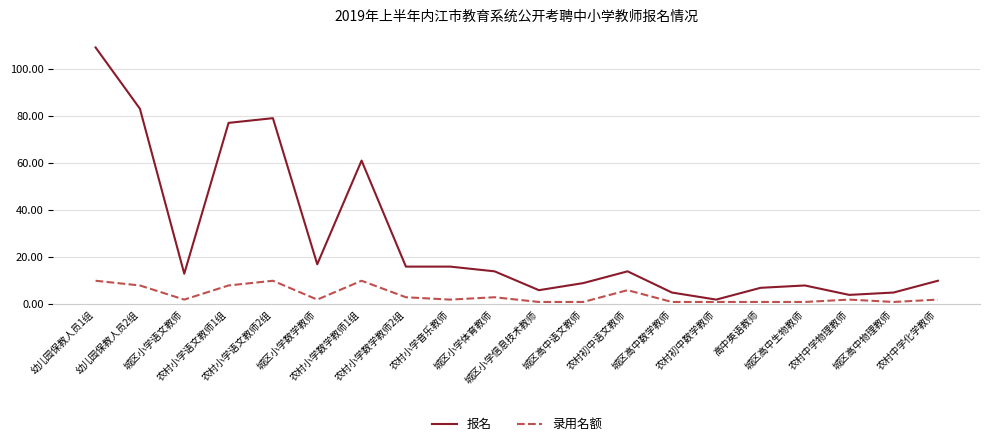

Which series has the widest spread of values?

报名